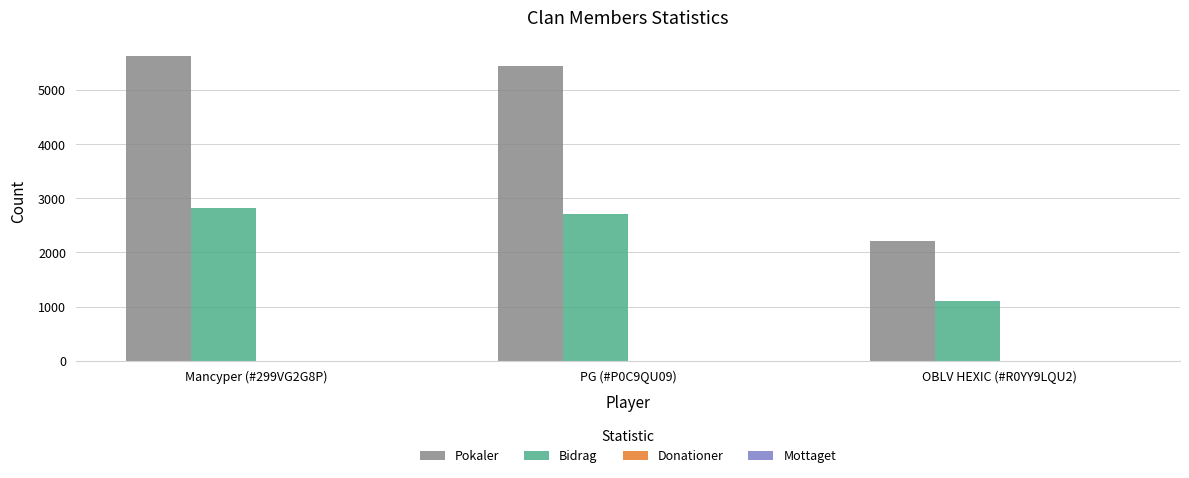

At which label does Pokaler first exceed 5434?

Mancyper (#299VG2G8P)